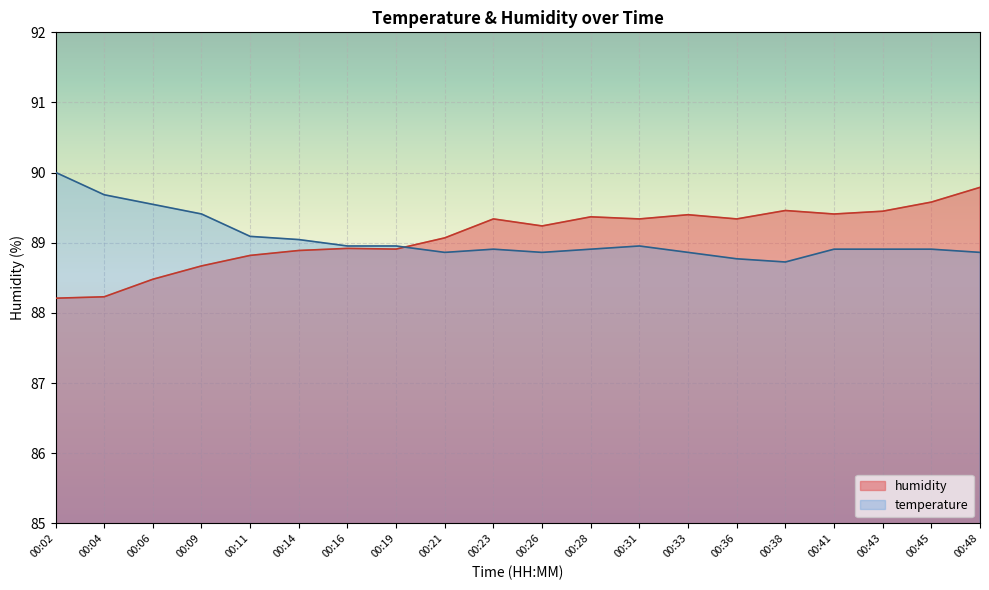

What is the value of the temperature point at the 7th from the left?

89.0